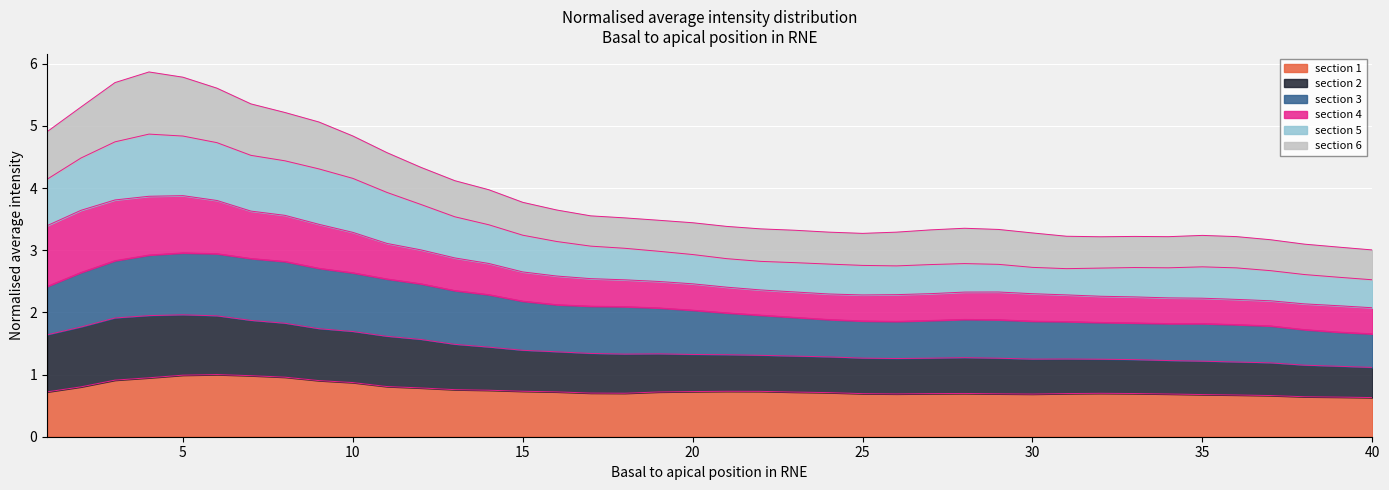

What is the total value across all series at 15?

3.8